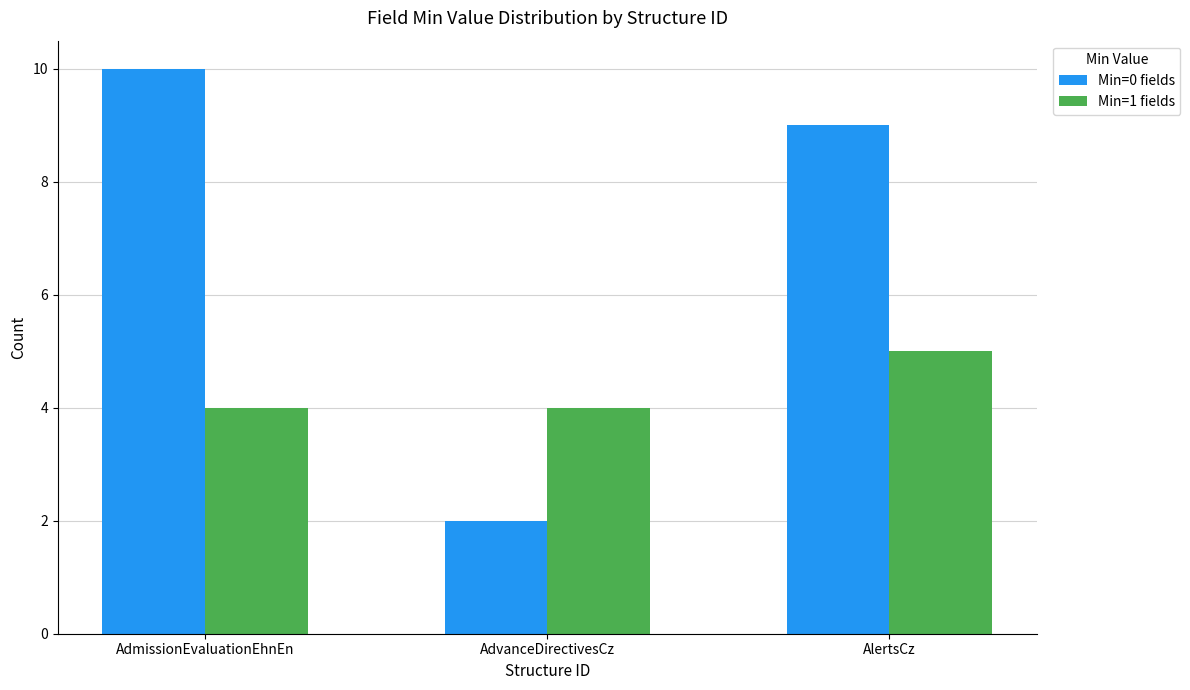

List the series in order of their peak value, highest first.

Min=0 fields, Min=1 fields